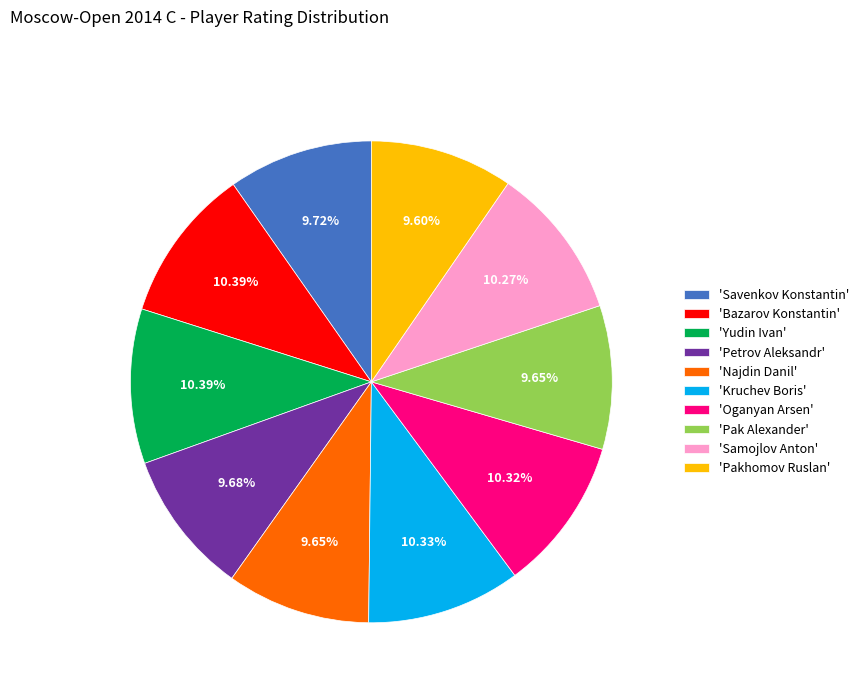

Is 'Savenkov Konstantin' the majority of the pie?

No